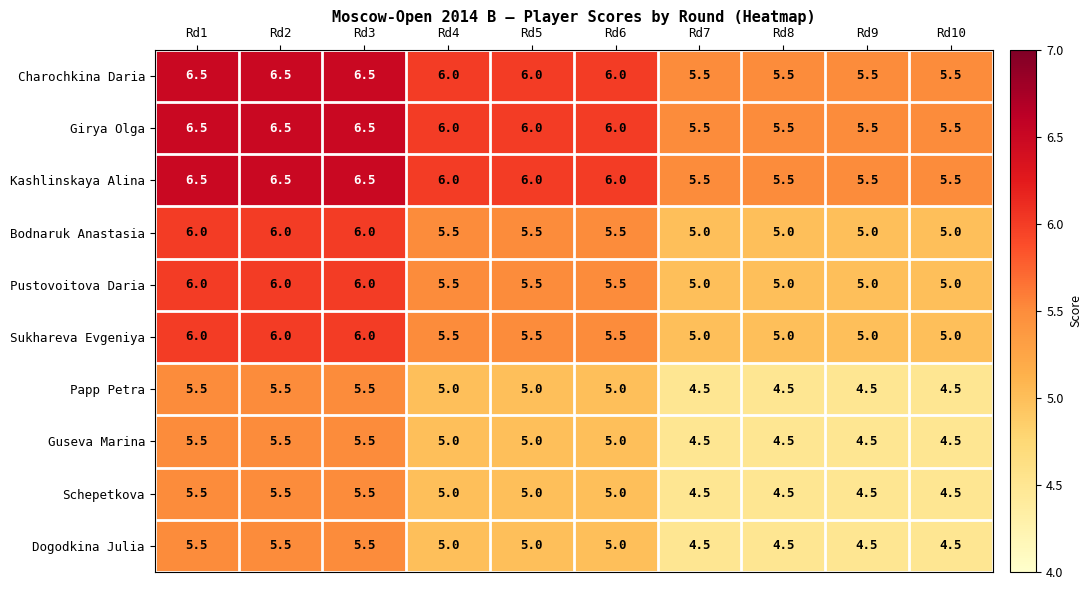

What is the sum of all Charochkina Daria values?

59.5